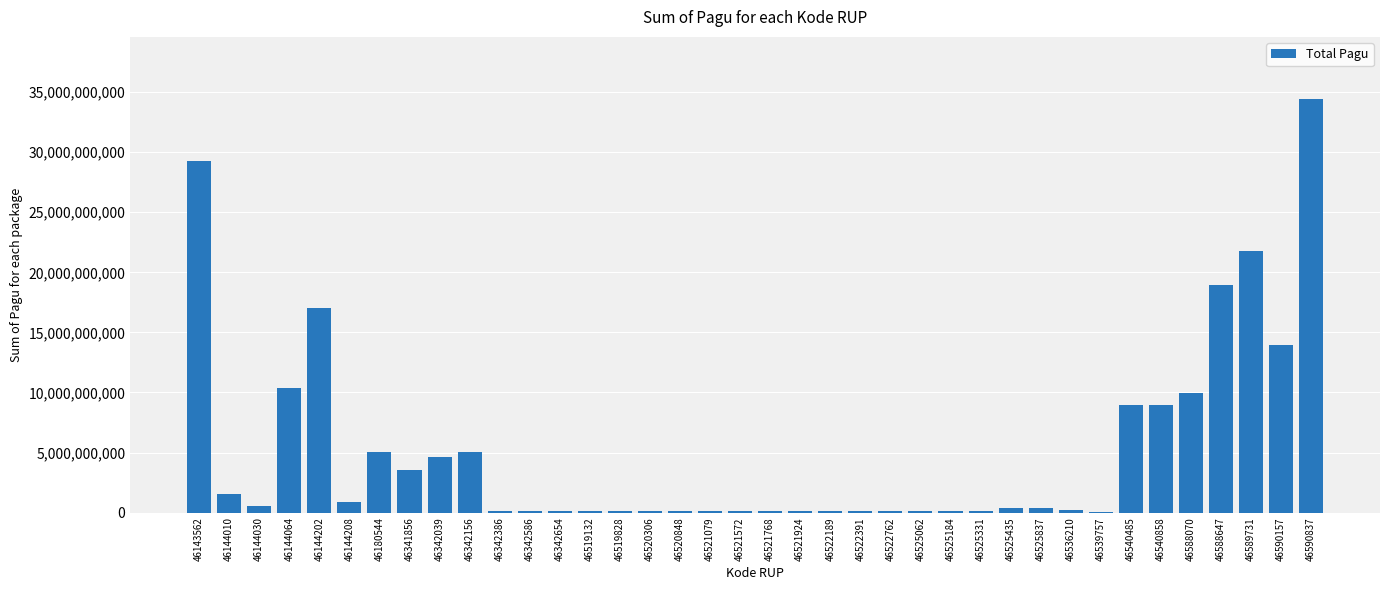

Where does the data first go above 400999500?

46143562